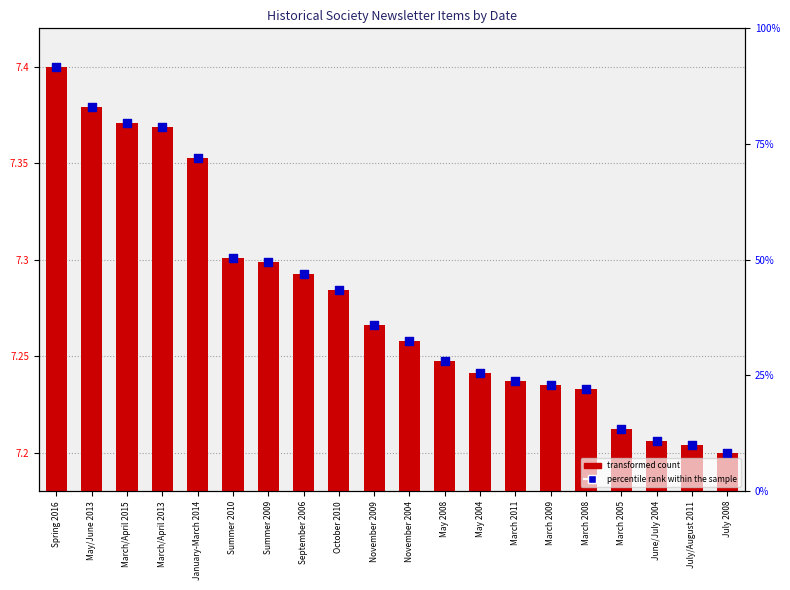

Which series contains the highest Y value?

transformed count